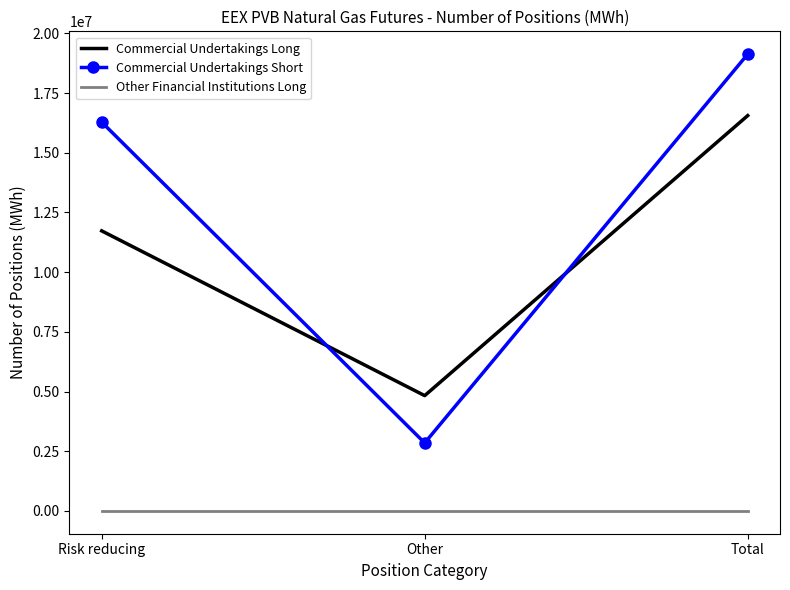

Which label corresponds to the largest value in the chart?

Total